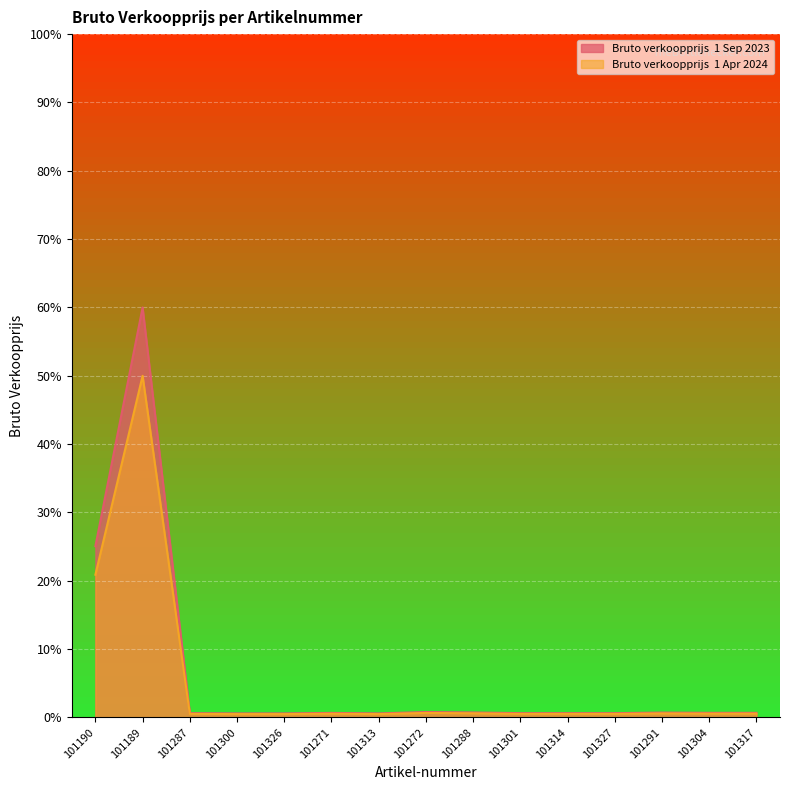

What is the label of the 15th point from the left?

101317